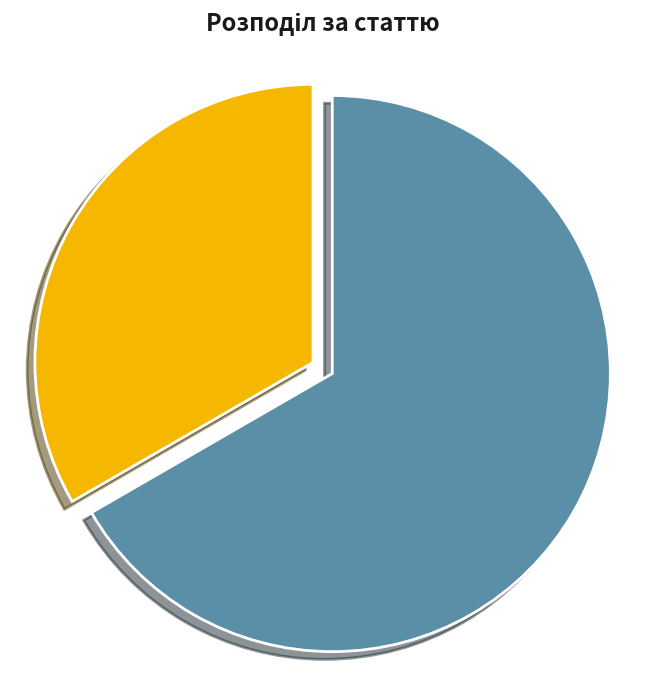

To the nearest percent, what is the average slice percentage?

50%